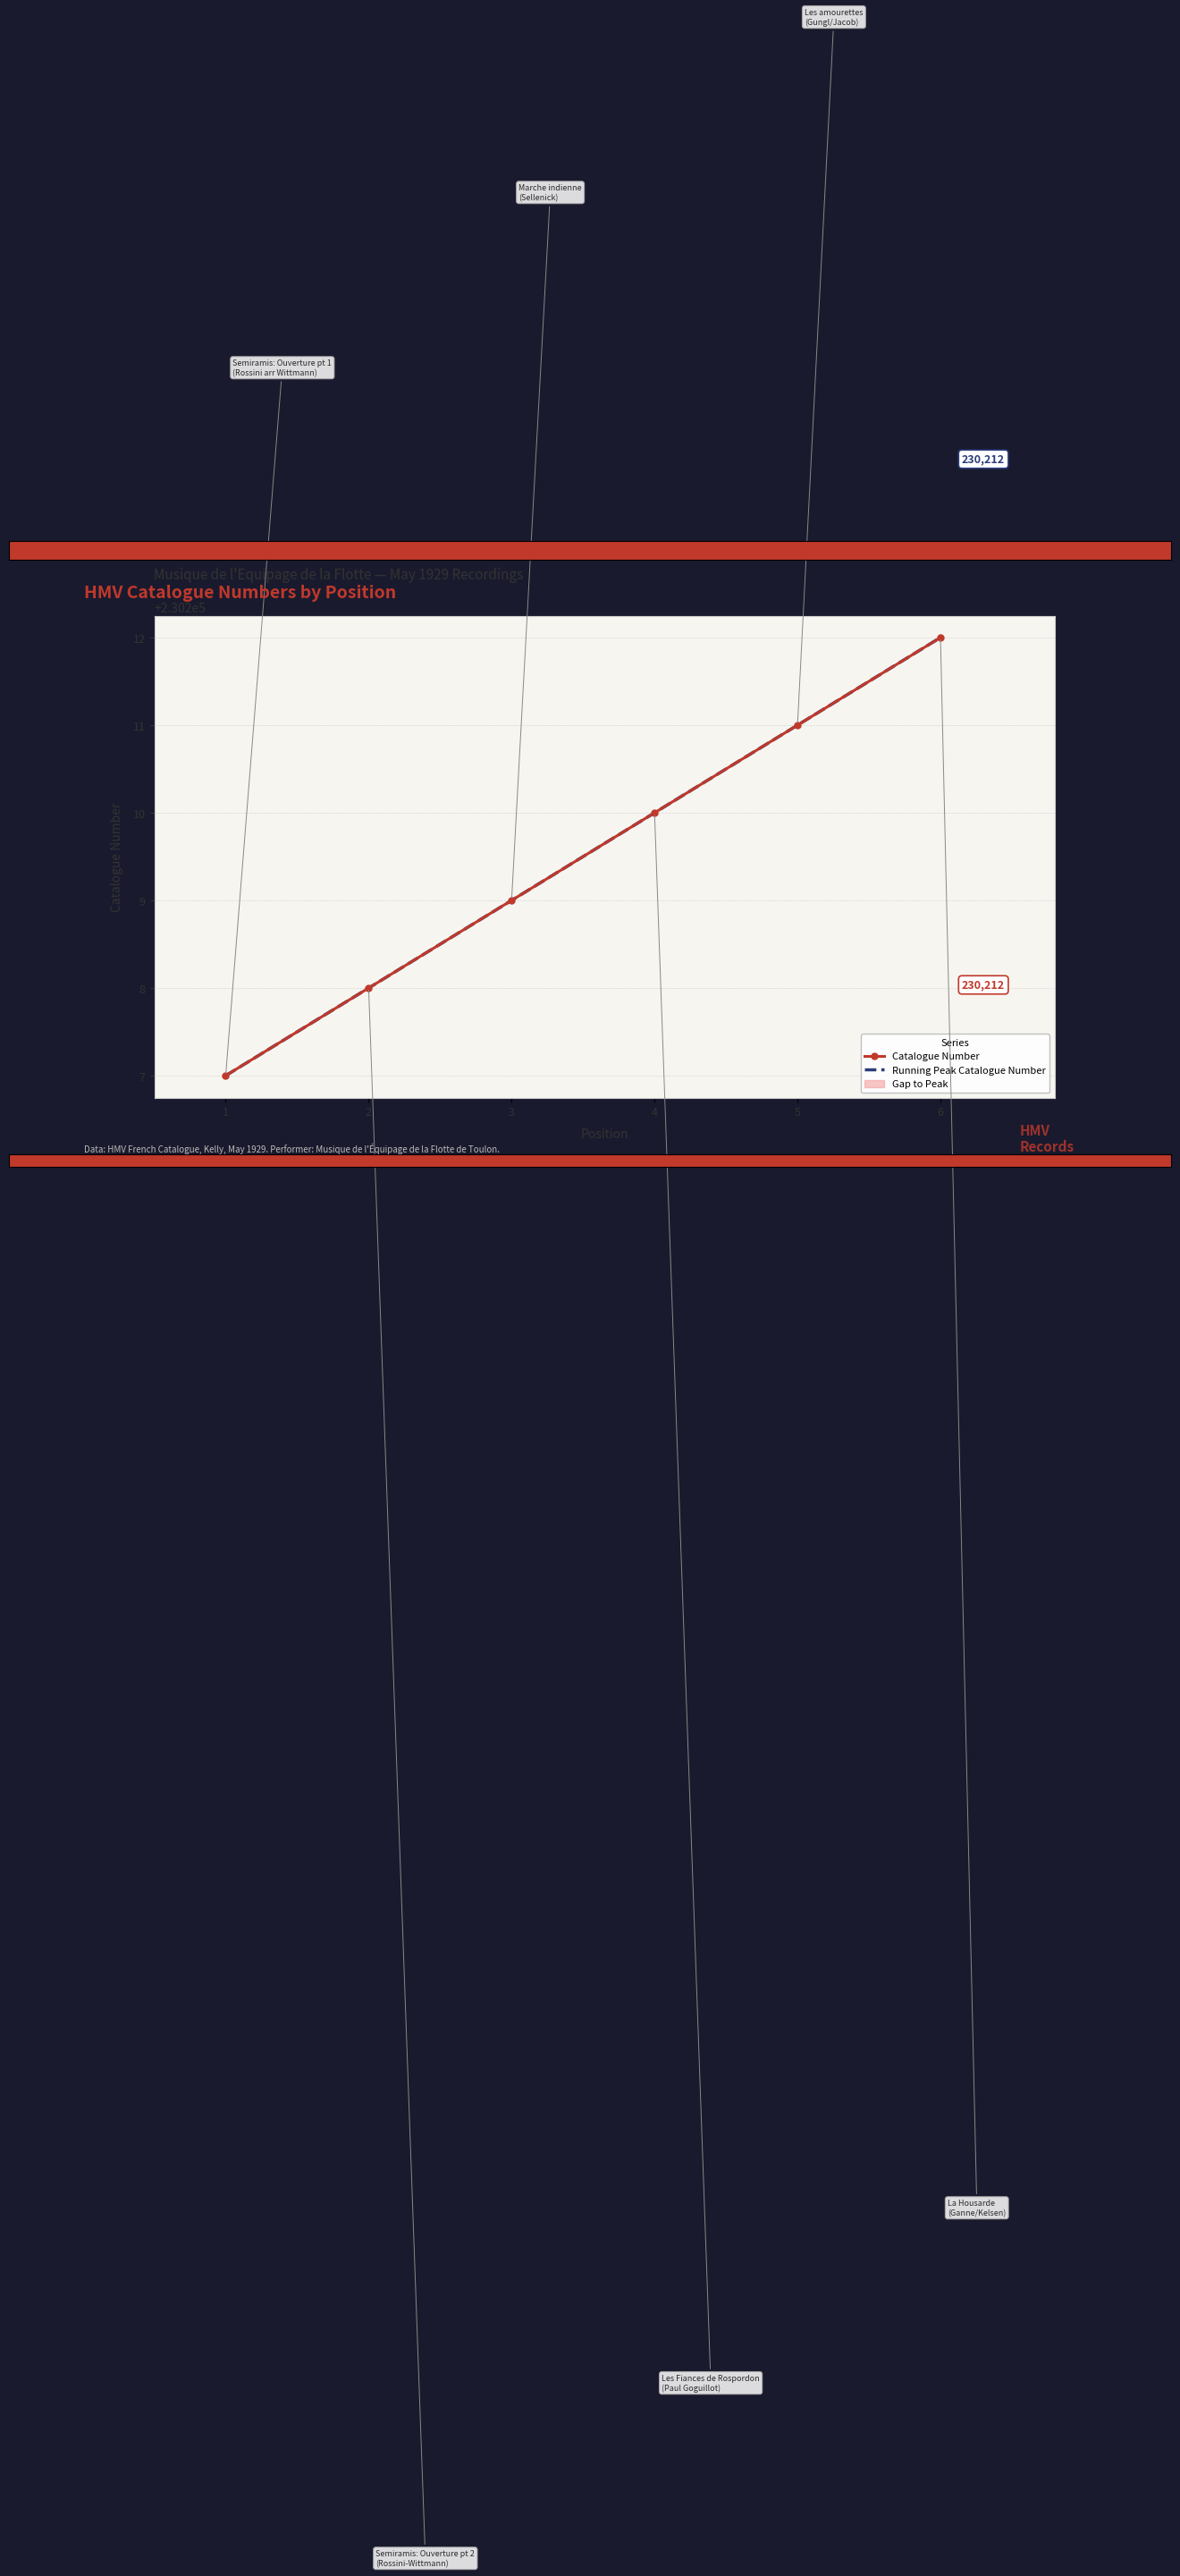

How many lines are shown in the chart?

2